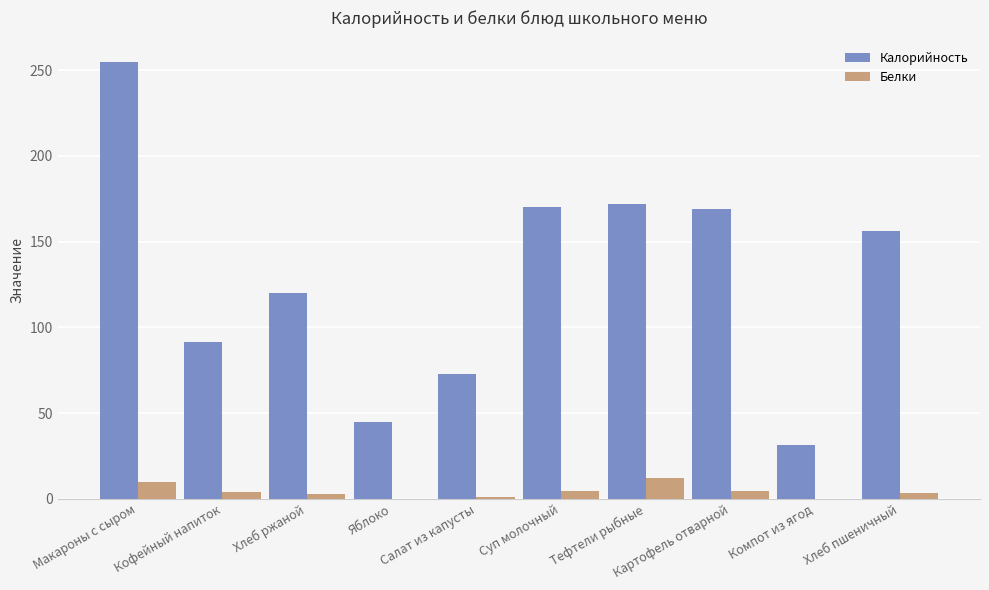

Which series has the largest total across all categories?

Калорийность